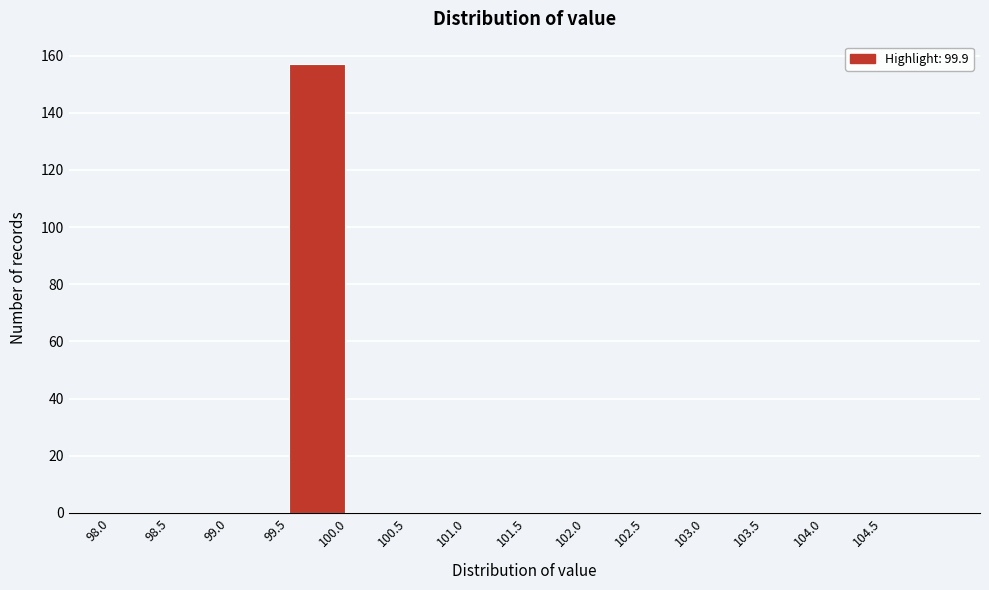

Reading left to right, list every bar in this chart as the range it spans on the x-axis followed by its height. The values are not printed on the chart, so give them approximately, as read against the axis.

98.0 to 98.5: 0
98.5 to 99.0: 0
99.0 to 99.5: 0
99.5 to 100.0: 158
100.0 to 100.5: 0
100.5 to 101.0: 0
101.0 to 101.5: 0
101.5 to 102.0: 0
102.0 to 102.5: 0
102.5 to 103.0: 0
103.0 to 103.5: 0
103.5 to 104.0: 0
104.0 to 104.5: 0
104.5 to 105.0: 0